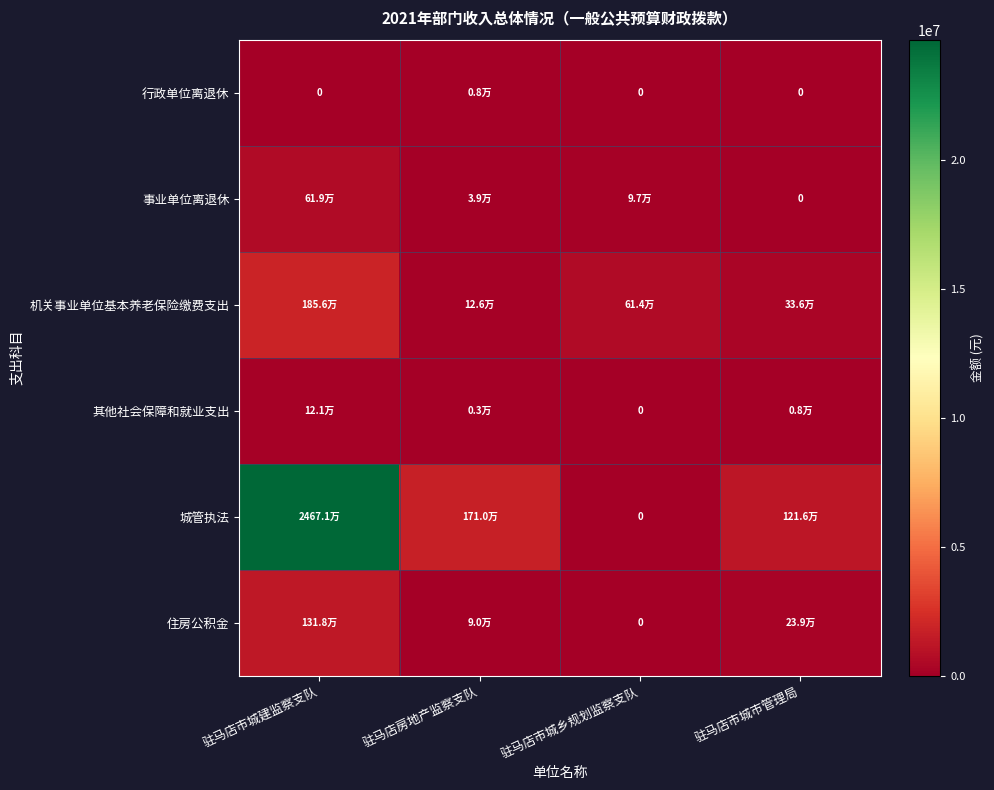

What is the difference between the highest and lowest values at 驻马店房地产监察支队?

1707063